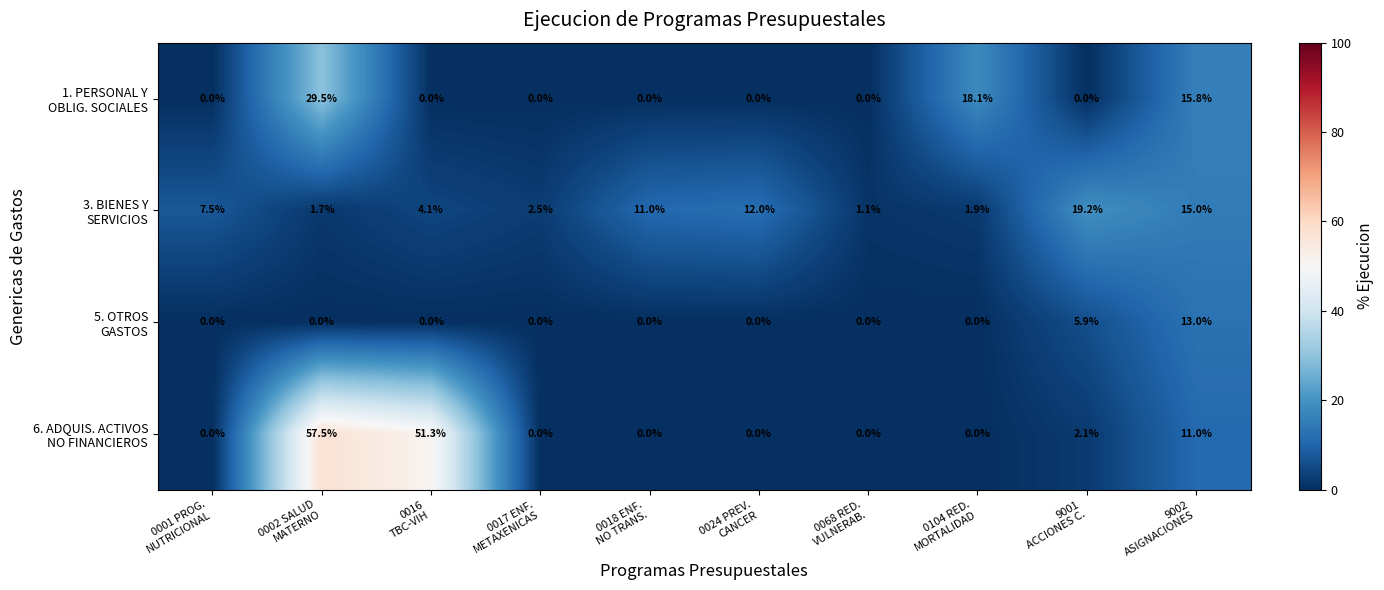

What is the maximum value shown in the chart?

57.5